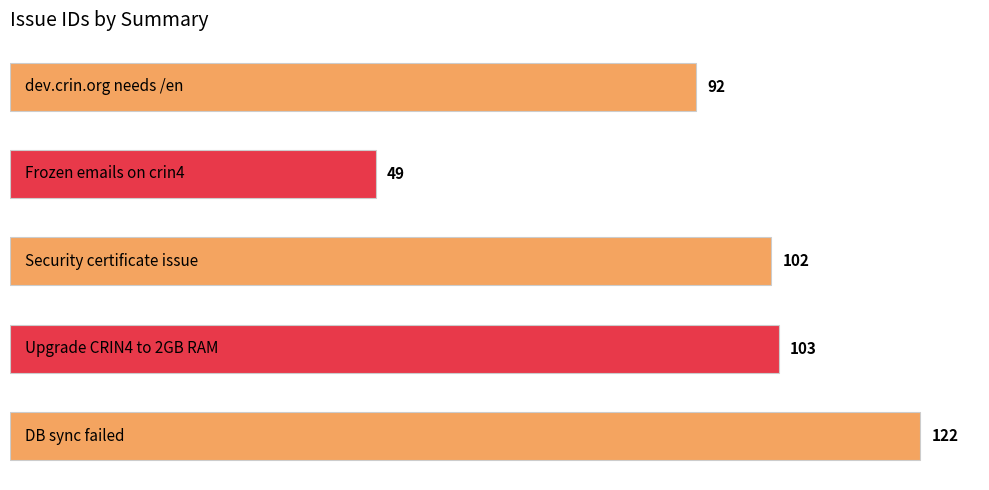

What is the average value?

94